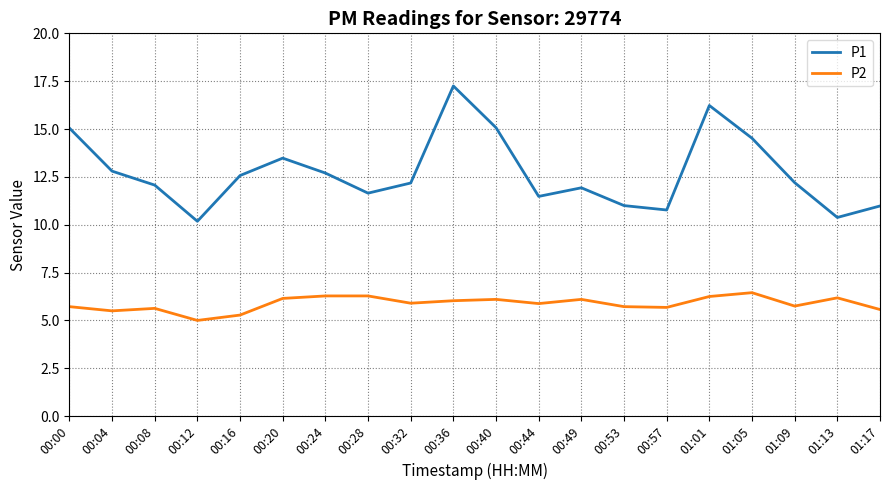

At how many categories does at least one series exceed 10?

20